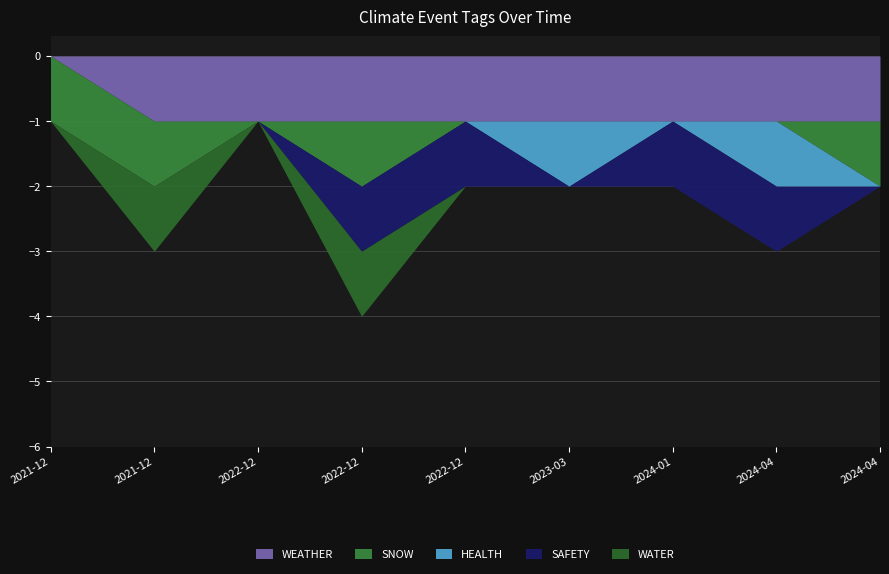

What is the spread (max minus min) of values at 2024-04-12?

1